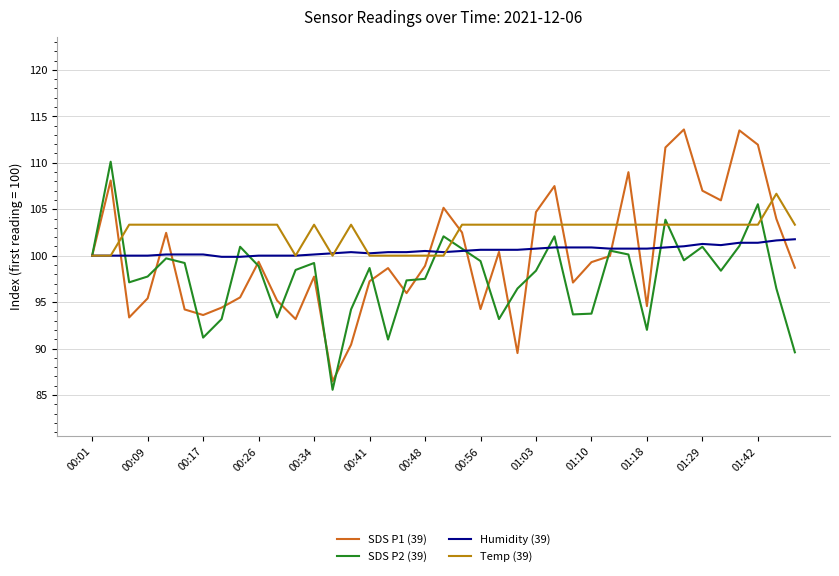

What is the minimum value shown in the chart?

85.6